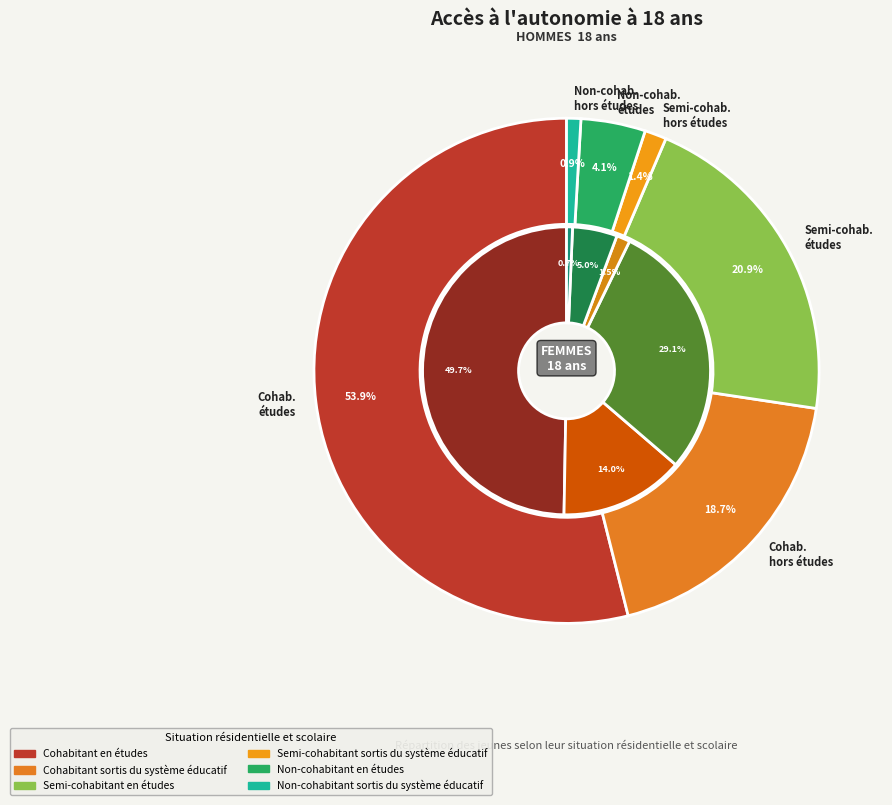

What percentage is the 2 slice, to the nearest percent?

29%